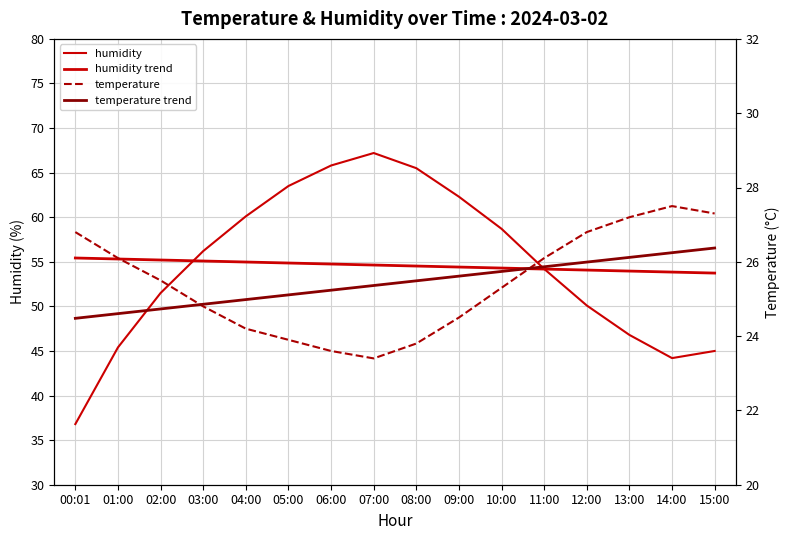

What is the approximate value of humidity at 05:00?

63.5